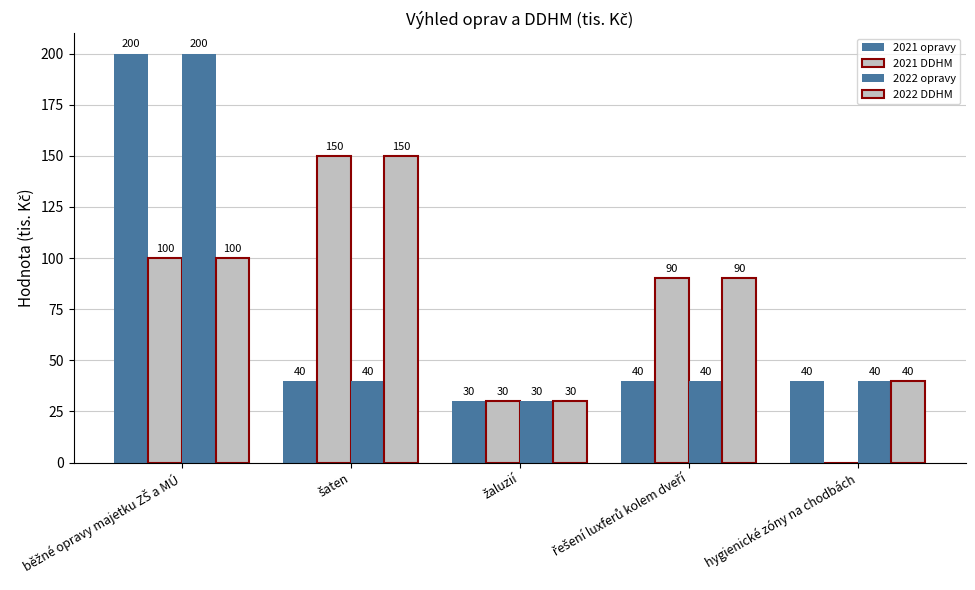

What is the sum of all 2022 DDHM values?

410